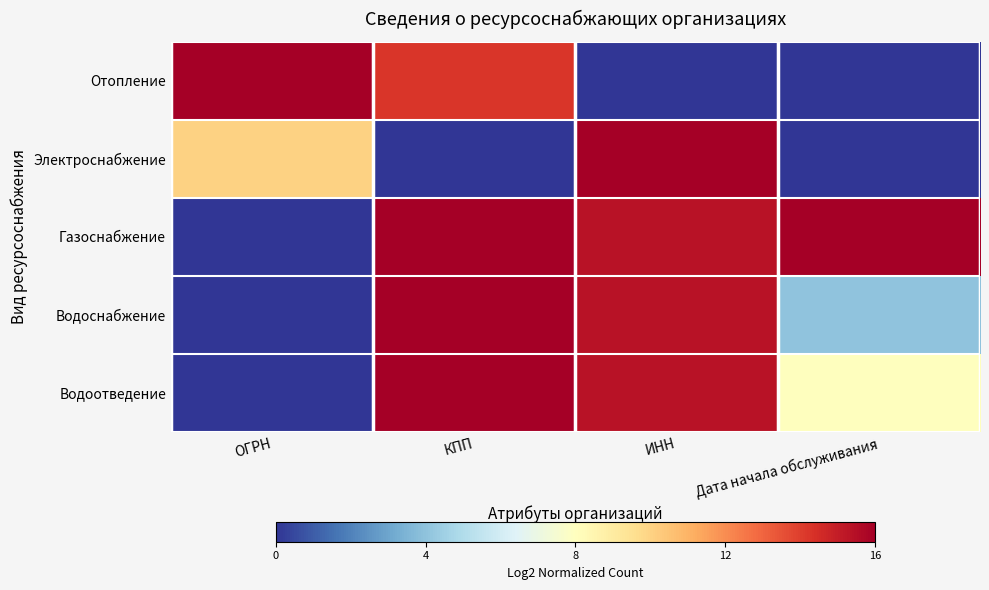

Reading left to right, list all the values displayed in this chart.

Отопление: ОГРН=16.0	КПП=14.2	ИНН=0.0	Дата начала обслуживания=0.0
Электроснабжение: ОГРН=10.0	КПП=0.0	ИНН=16.0	Дата начала обслуживания=0.0
Газоснабжение: ОГРН=0.0	КПП=16.0	ИНН=15.3	Дата начала обслуживания=16.0
Водоснабжение: ОГРН=0.0	КПП=16.0	ИНН=15.3	Дата начала обслуживания=4.0
Водоотведение: ОГРН=0.0	КПП=16.0	ИНН=15.3	Дата начала обслуживания=8.0